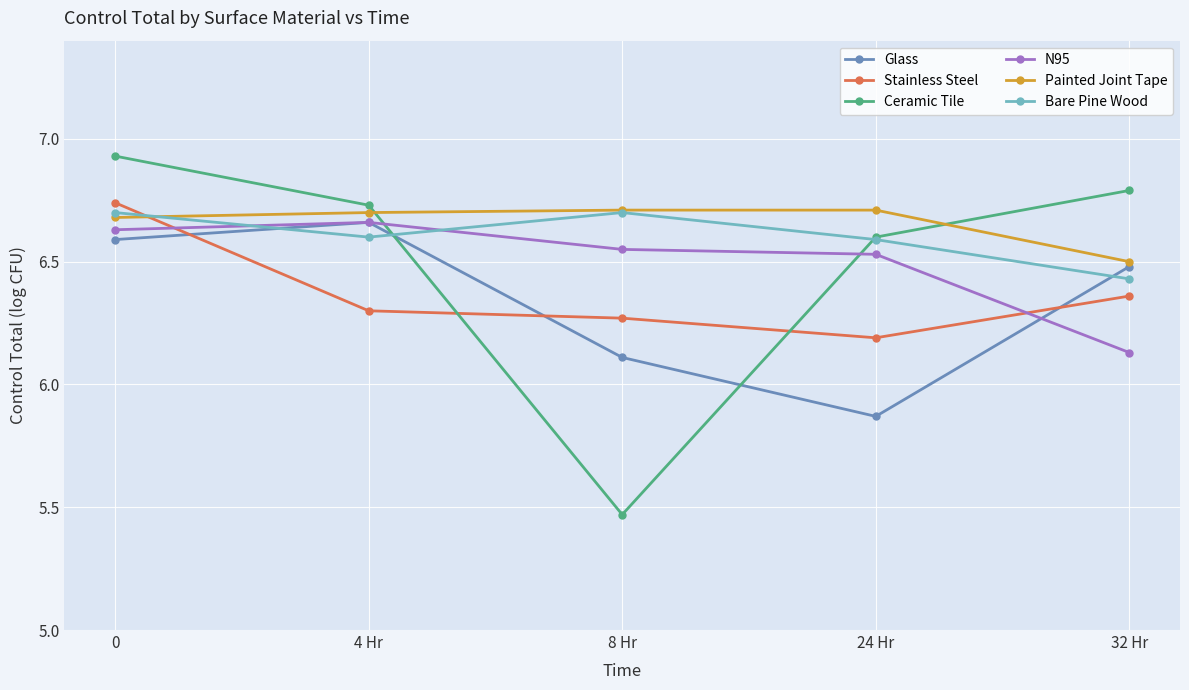

What is the difference between the maximum and minimum values in the N95 series?

0.5